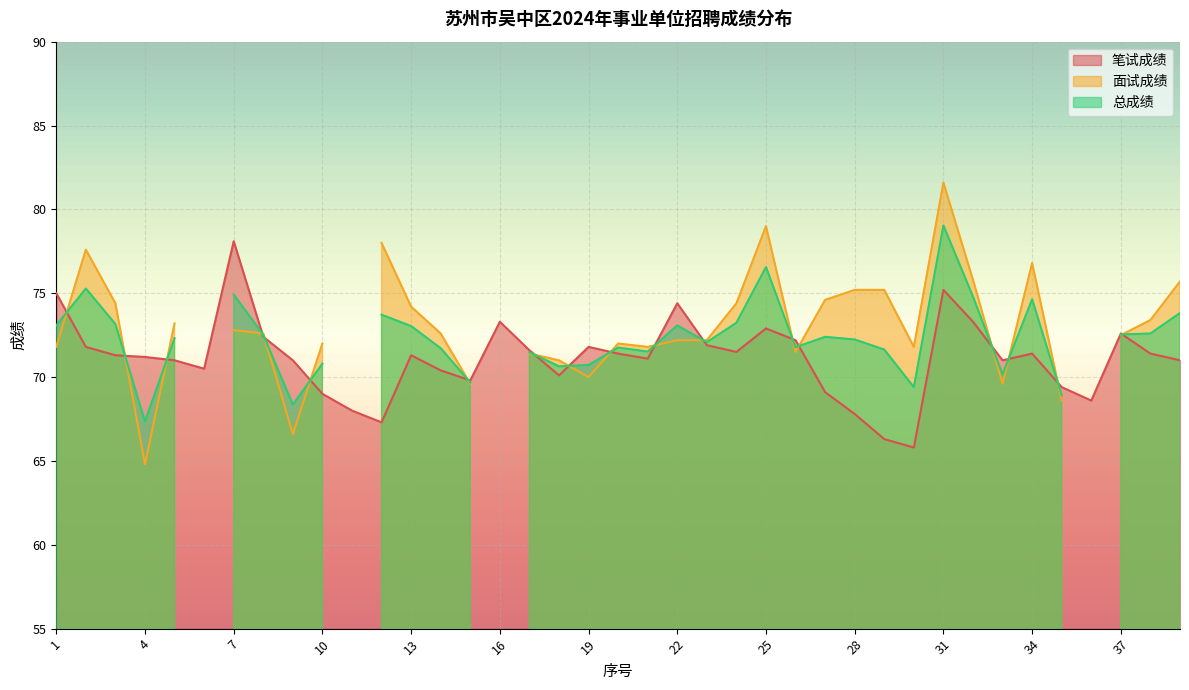

List the labels in order of 总成绩 value, smallest first.

6, 11, 16, 36, 4, 9, 35, 30, 15, 33, 18, 19, 10, 17, 21, 29, 14, 20, 26, 23, 28, 5, 27, 8, 37, 38, 13, 1, 22, 3, 24, 12, 39, 34, 32, 7, 2, 25, 31